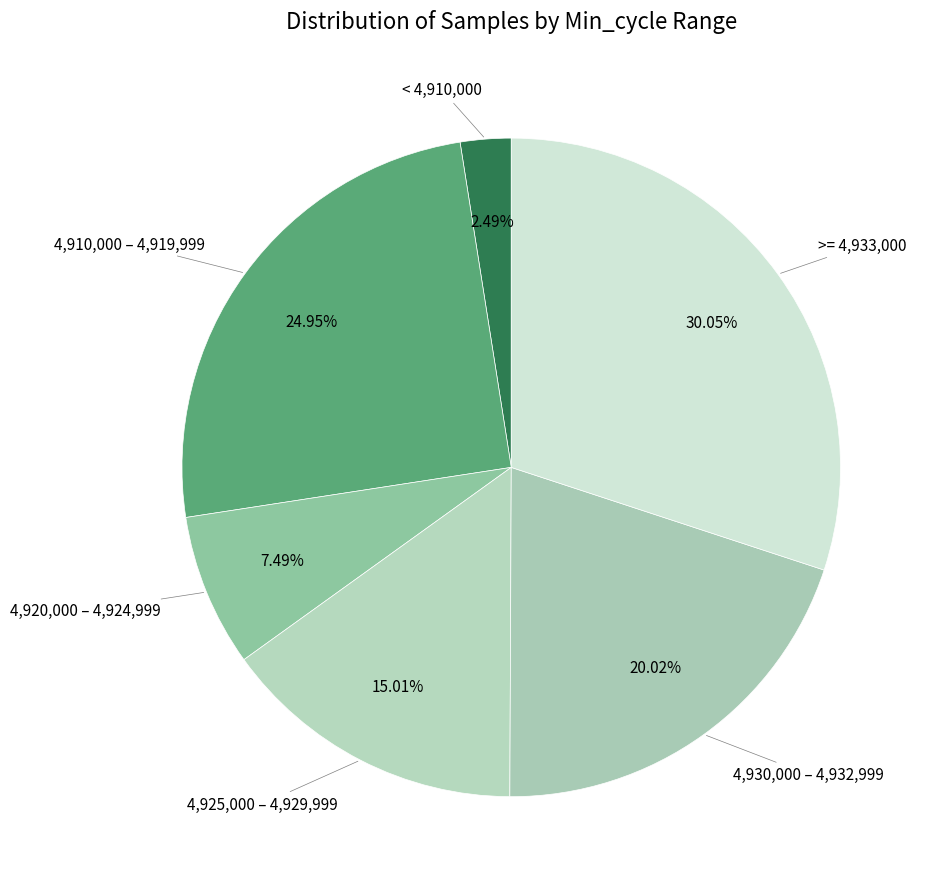

Is there a majority slice in this chart?

No